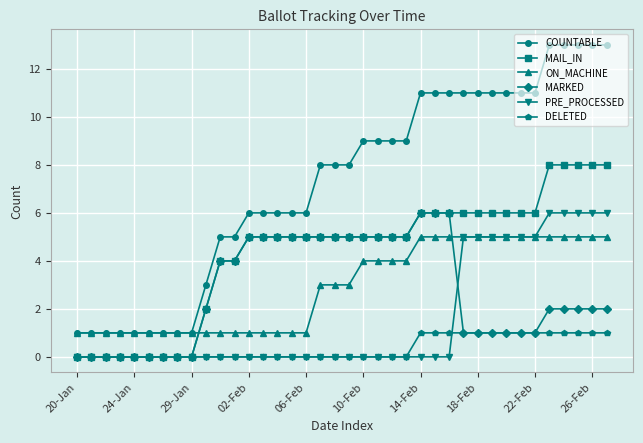

Which series has the largest total across all categories?

COUNTABLE